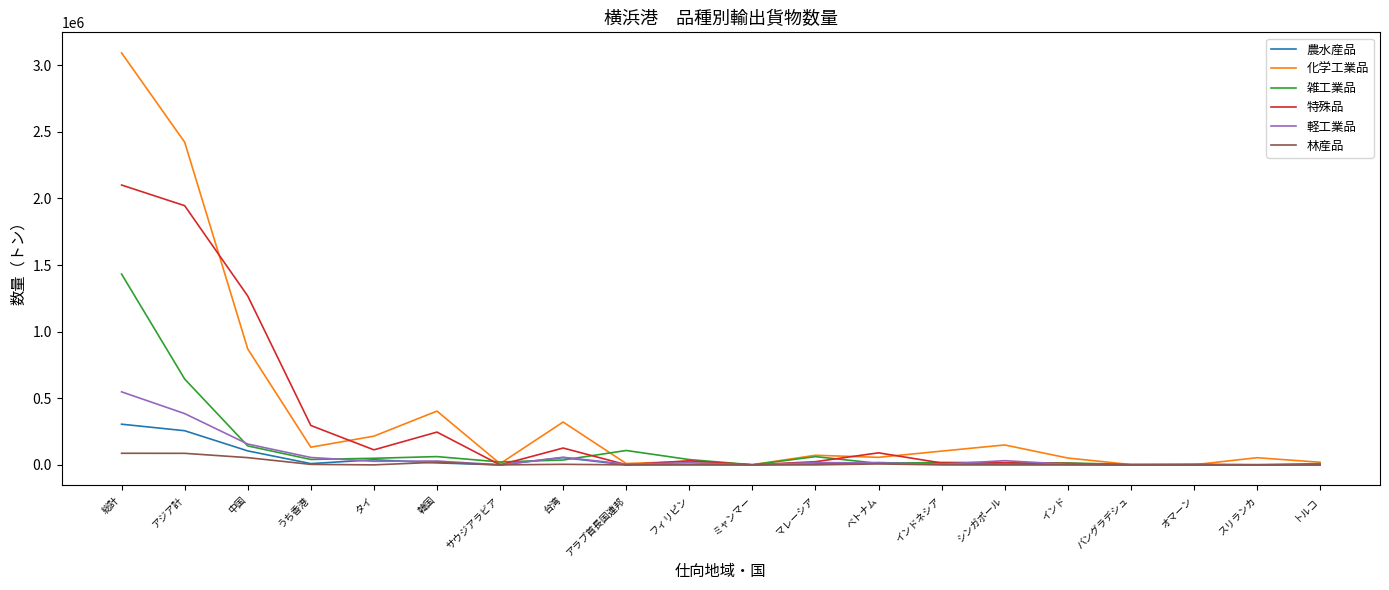

Is this an area chart (filled region under the line)?

No